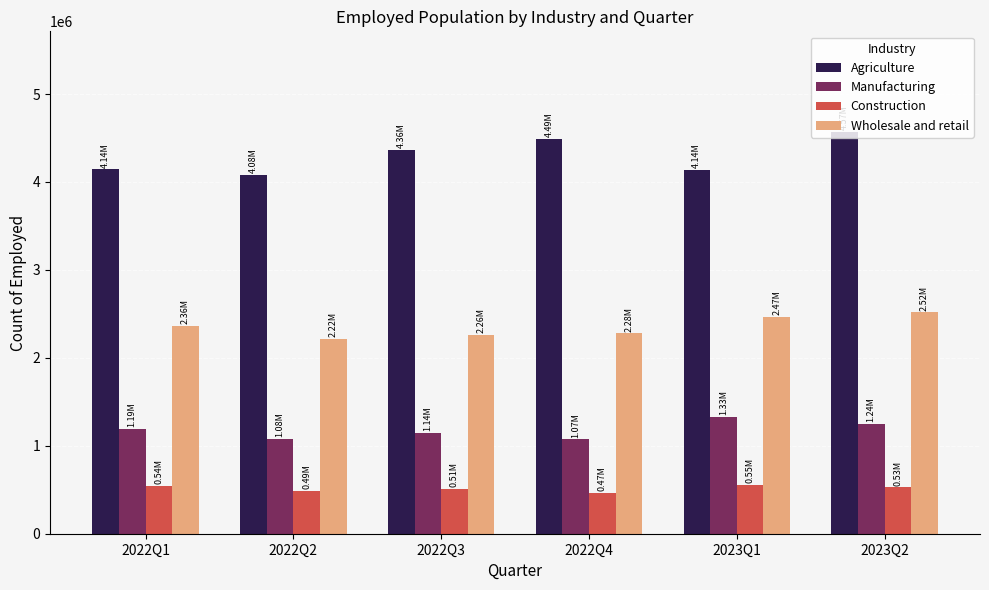

Rank the series by their average value, from lowest to highest.

Construction, Manufacturing, Wholesale and retail, Agriculture